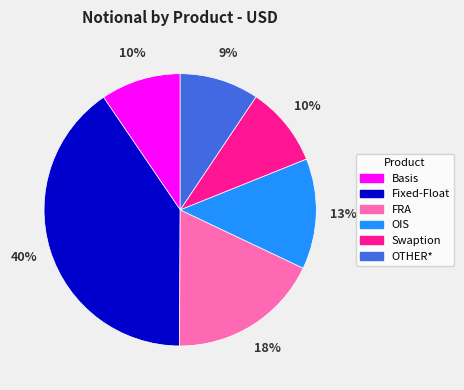

Is the sum of Swaption and OTHER* greater than half?

No